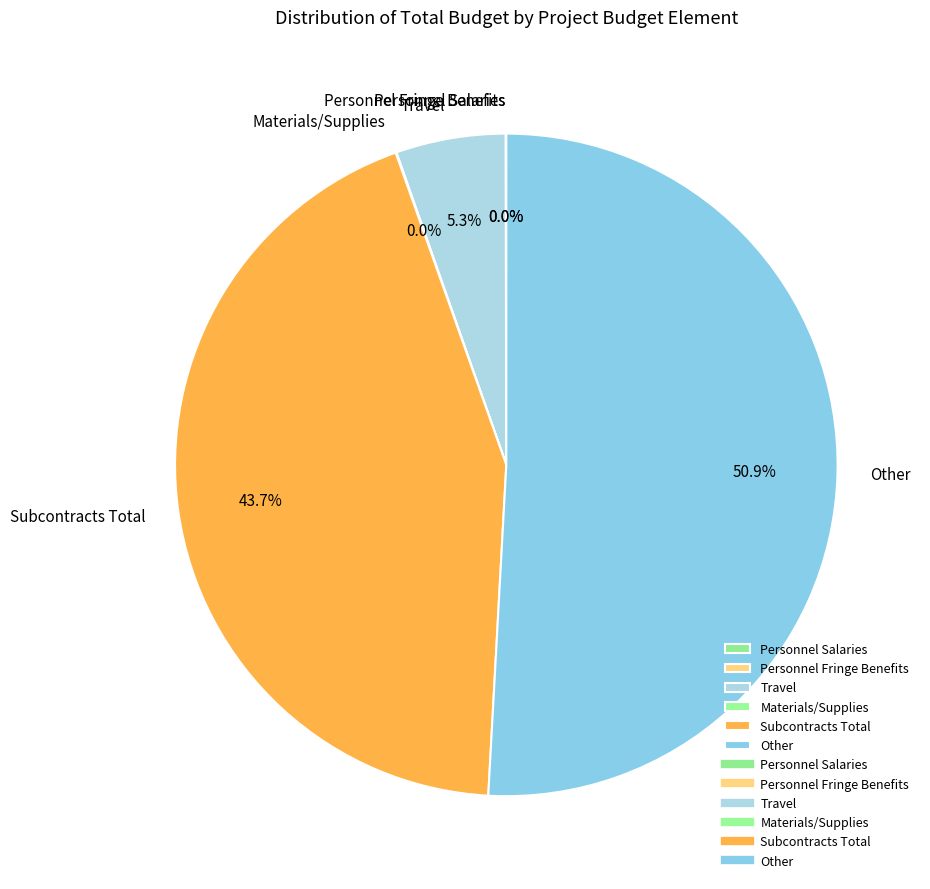

What is the largest slice in the pie chart?

Other